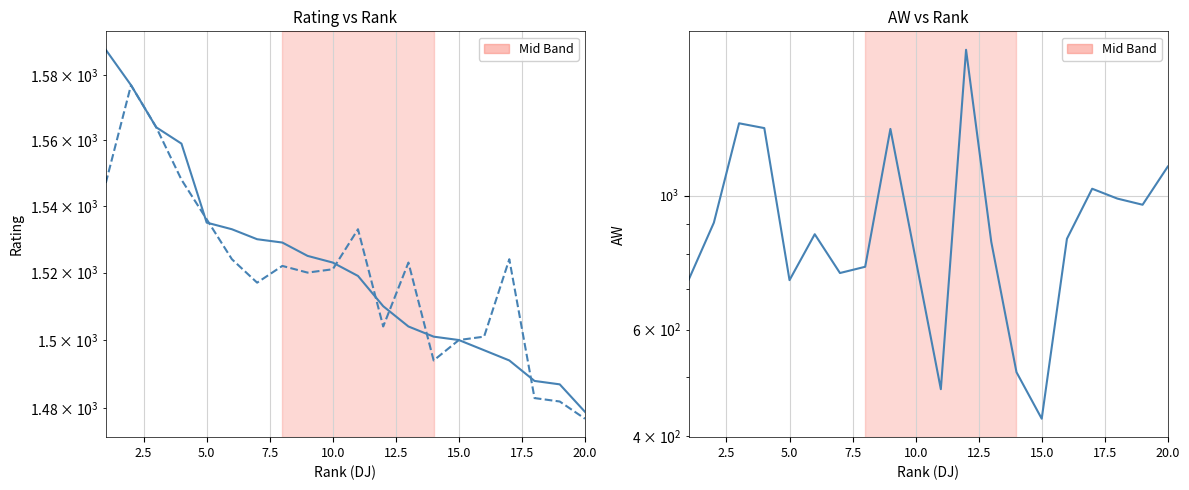

What position from the left is 10.0?

10